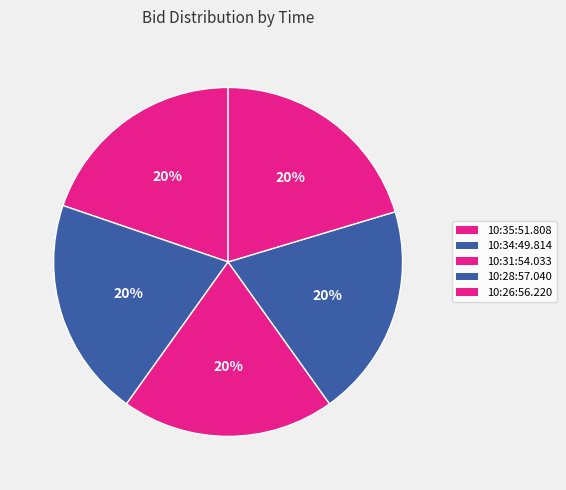

Is it true that 10:28:57.040 is 20% of the pie?

True